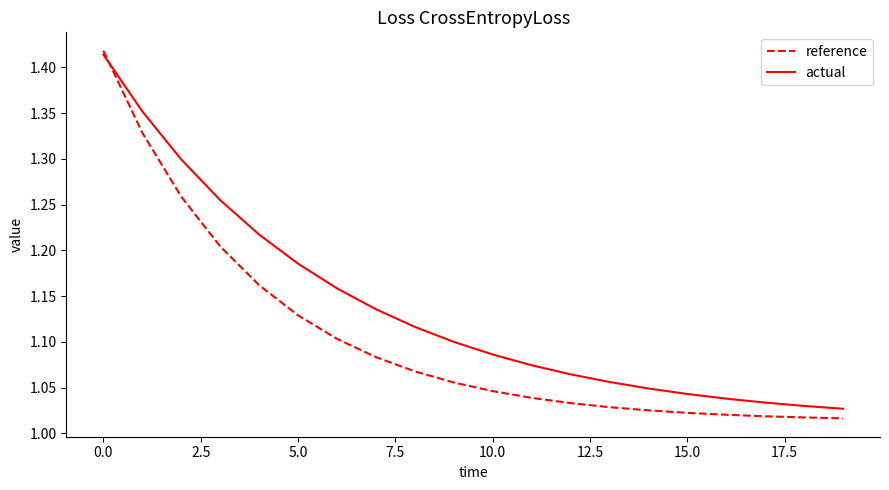

Which series has the largest total across all categories?

actual